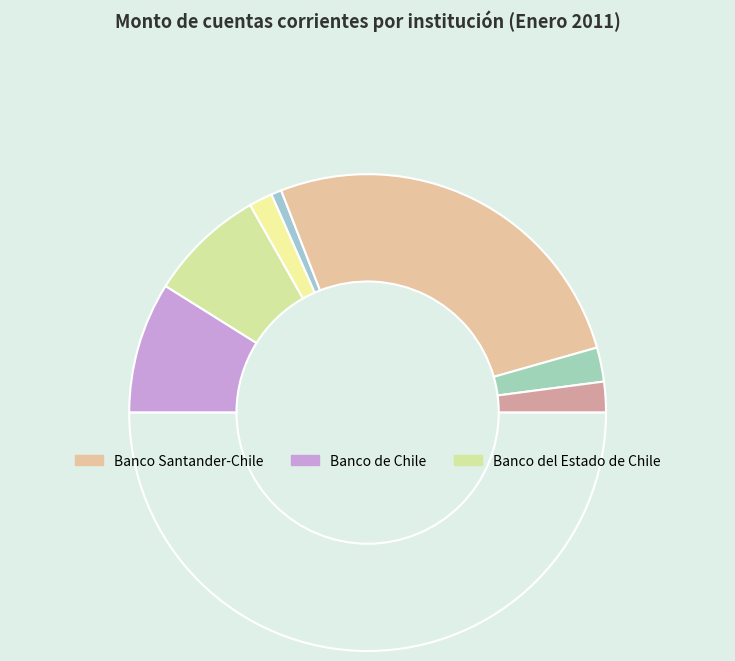

Count the number of slices in the pie.

8